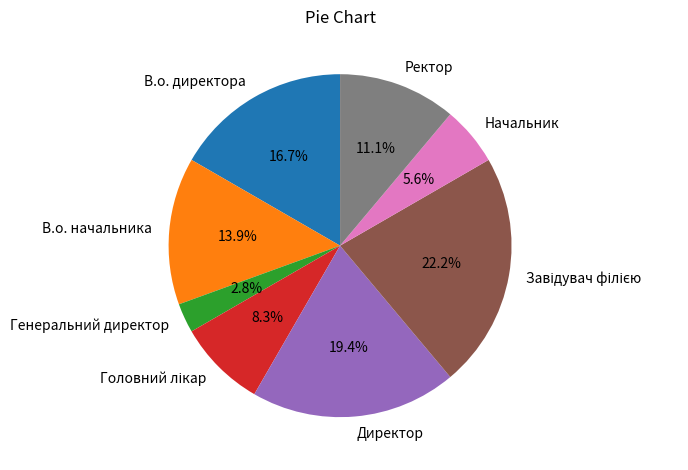

Does any single category account for the majority?

No